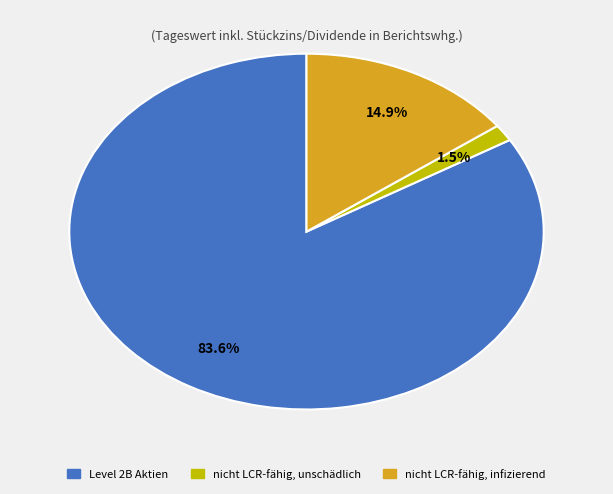

Is there a majority slice in this chart?

Yes